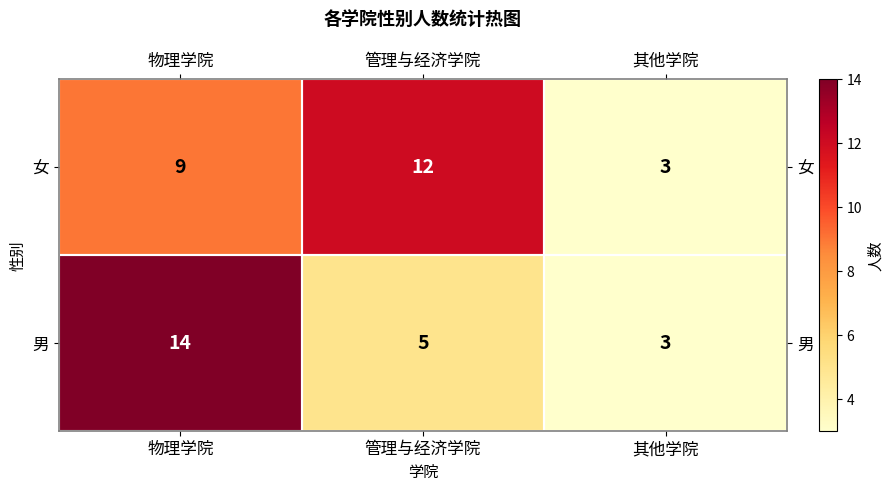

What is the sum of all 男 values?

22